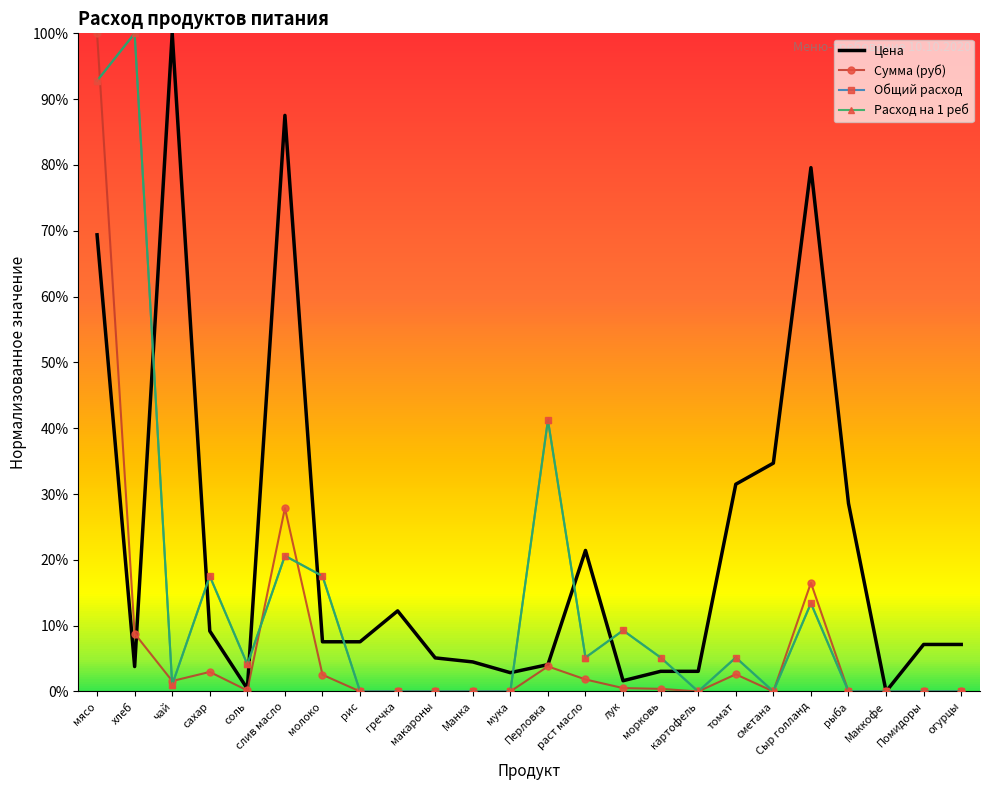

At which category does the chart reach its minimum across all series?

Маккофе